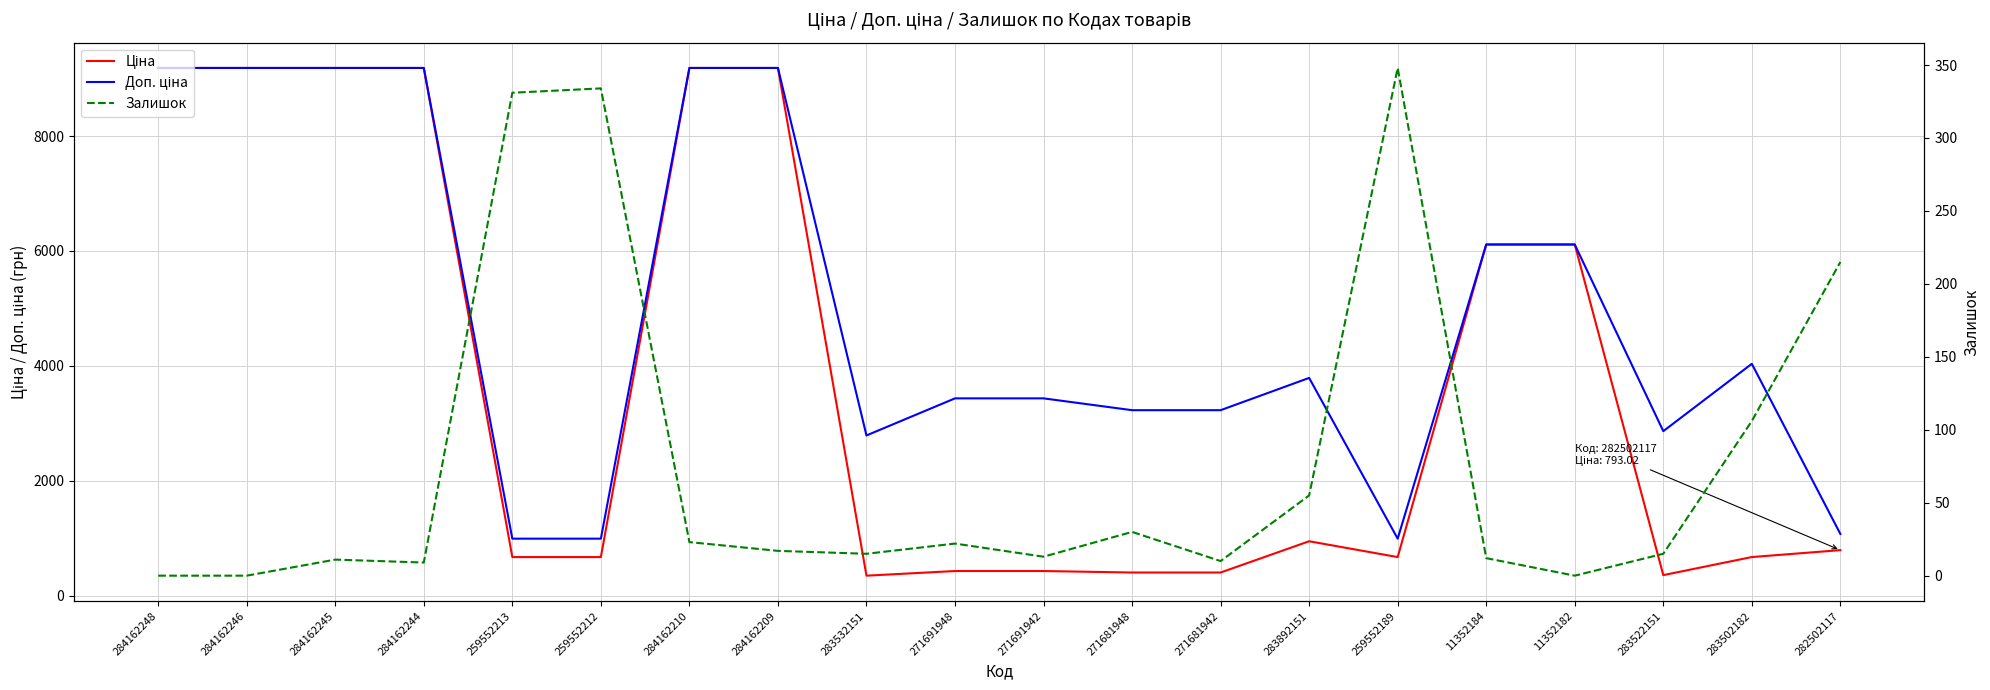

In Доп. ціна, how many points are higher than both neighbors (excluding endpoints)?

2